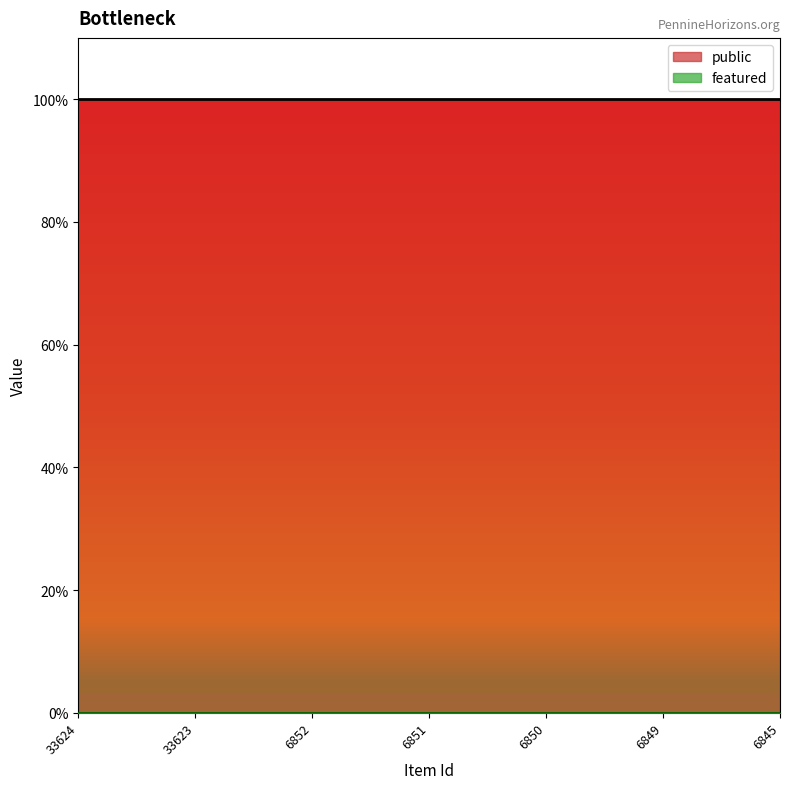

How many categories are shown in the chart?

7